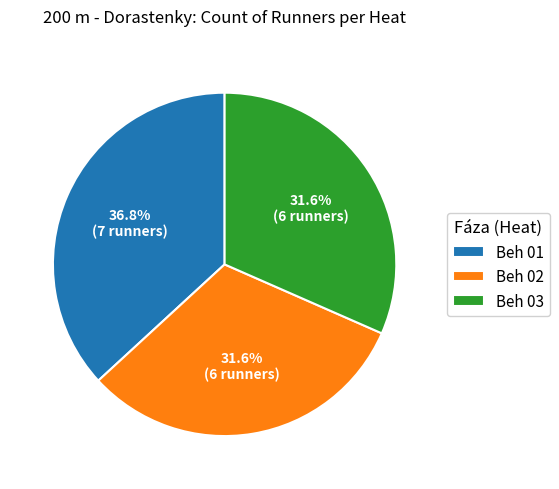

True or false: Beh 02 accounts for 23% of the total.

False